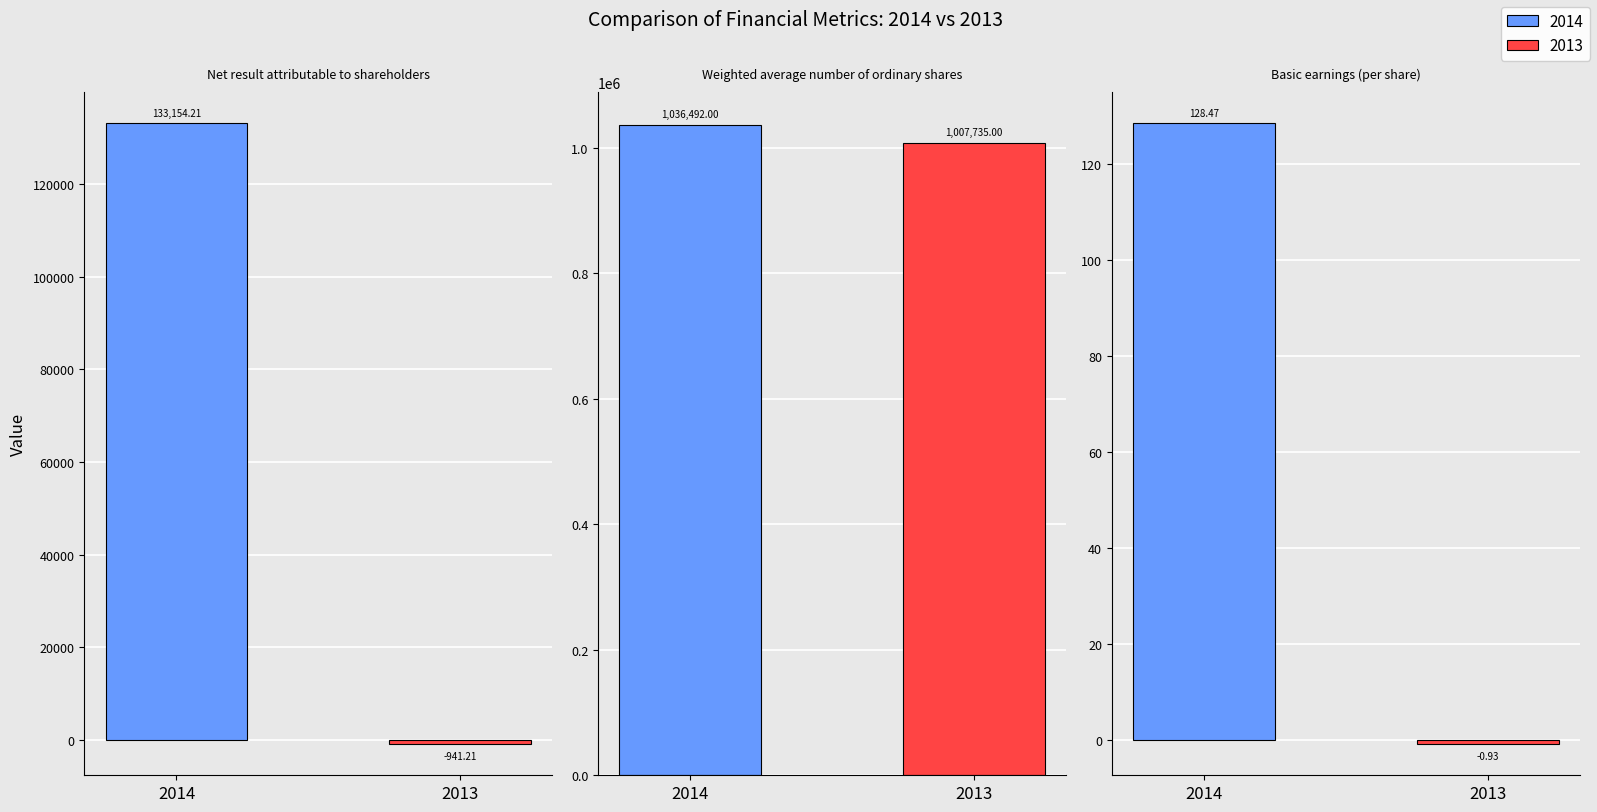

How many values in 2013 are above zero?

1